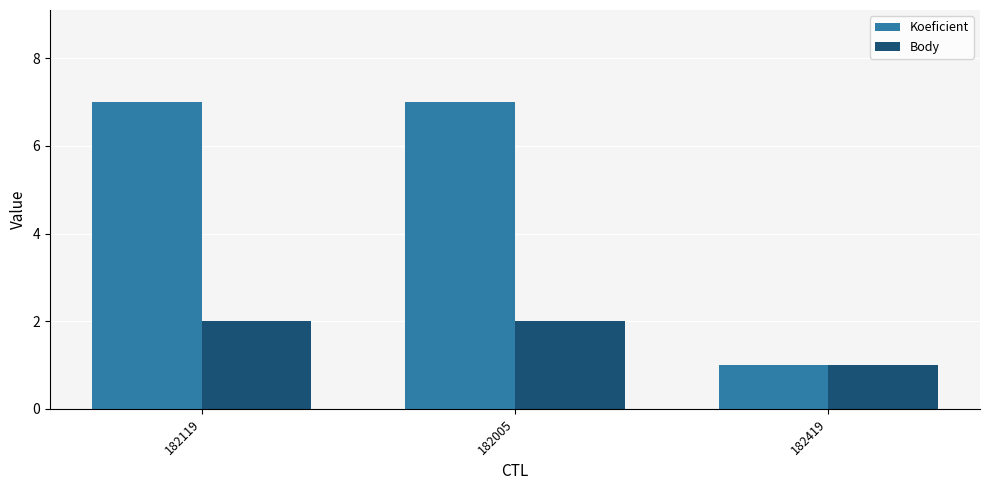

Is the value of Body at 182119 greater than the value of Koeficient at 182419?

Yes